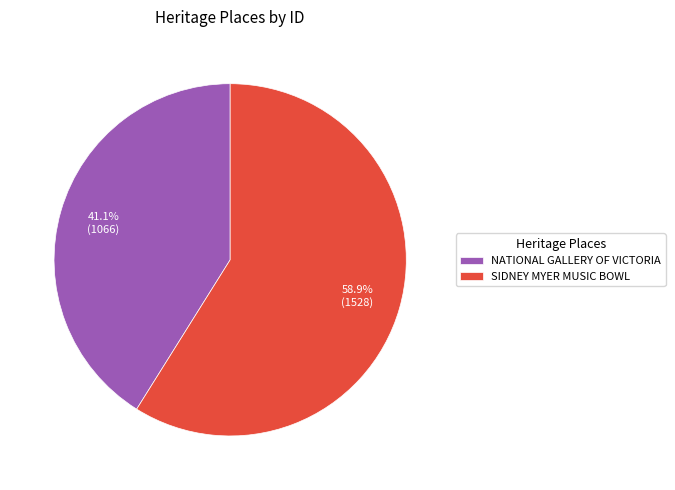

How many slices are in this pie chart?

2